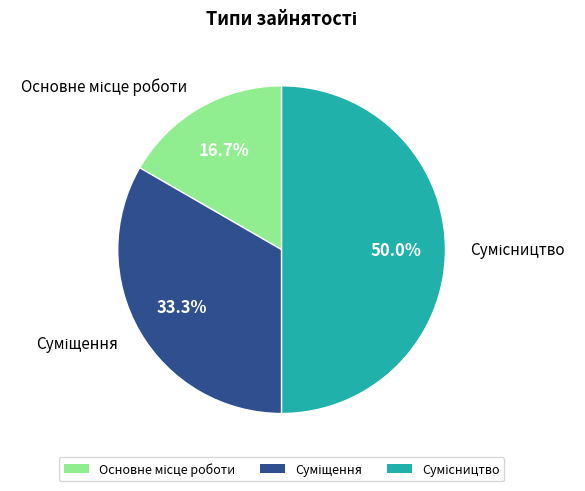

Count the number of slices in the pie.

3